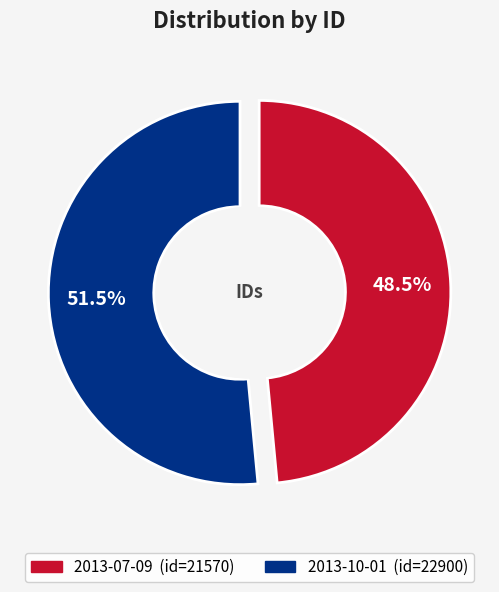

To the nearest percent, what is the combined percentage of 2013-10-01 and 2013-07-09?

100%